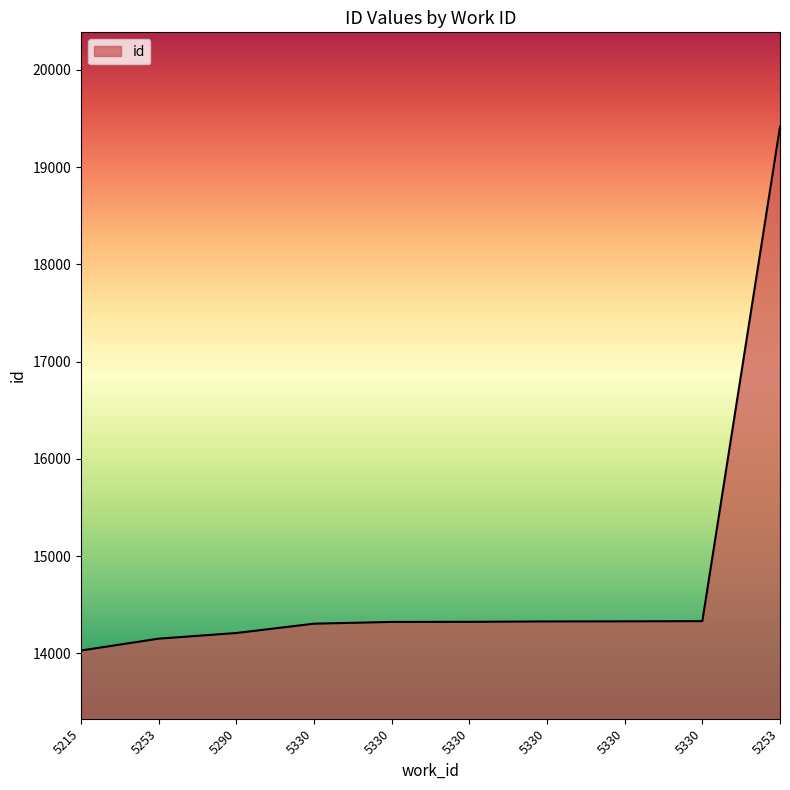

Is this an area chart (filled region under the line)?

Yes